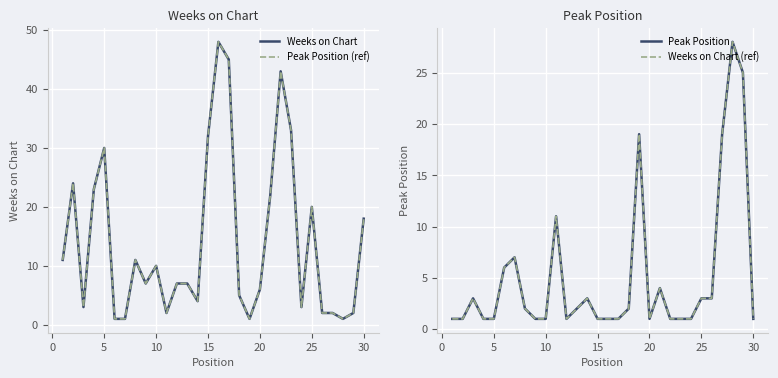

What are all the series names shown in the legend?

Weeks on Chart, Peak Position (ref), Peak Position, Weeks on Chart (ref)